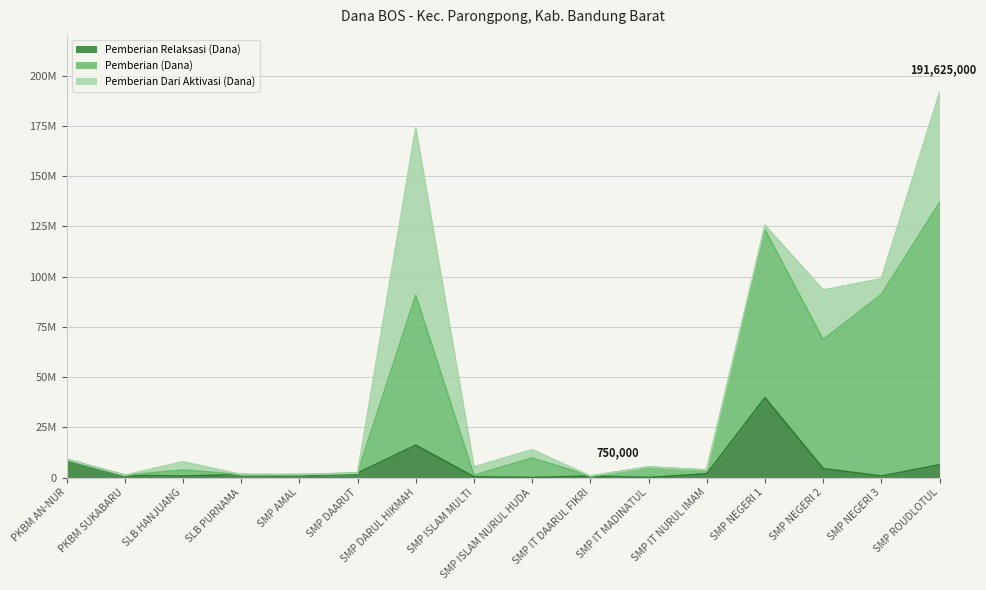

What are all the series names shown in the legend?

Pemberian Relaksasi (Dana), Pemberian (Dana), Pemberian Dari Aktivasi (Dana)